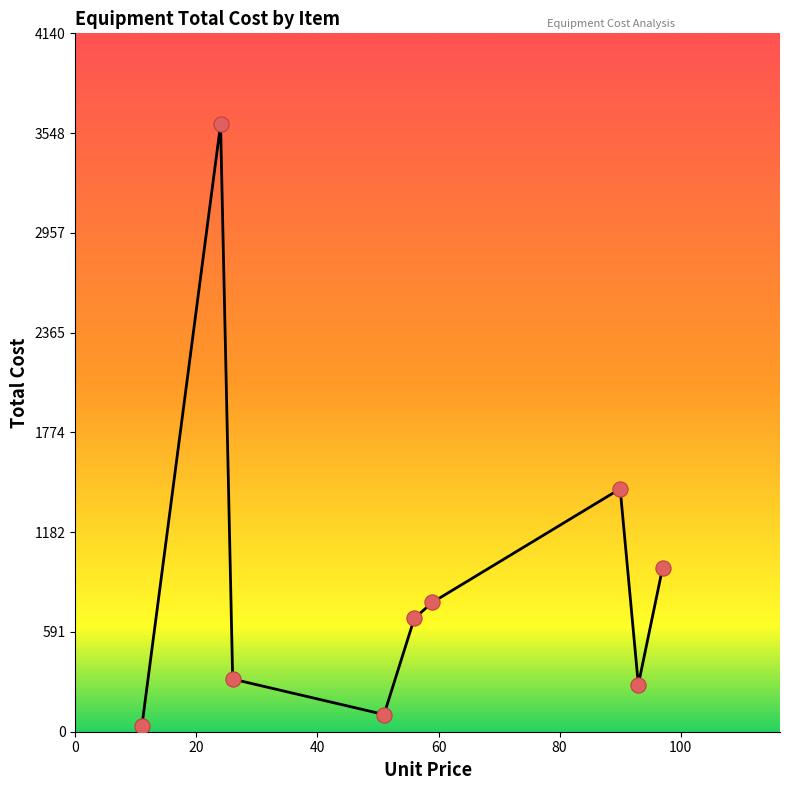

What is the difference between the maximum and minimum values?

3567